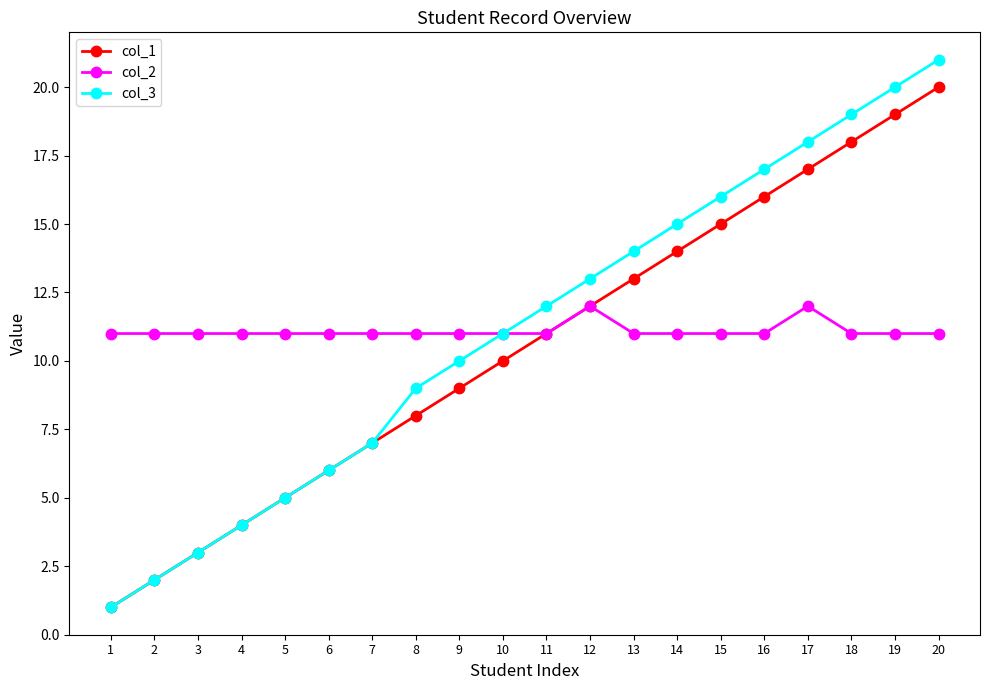

What is the highest value of the col_3 series?

21